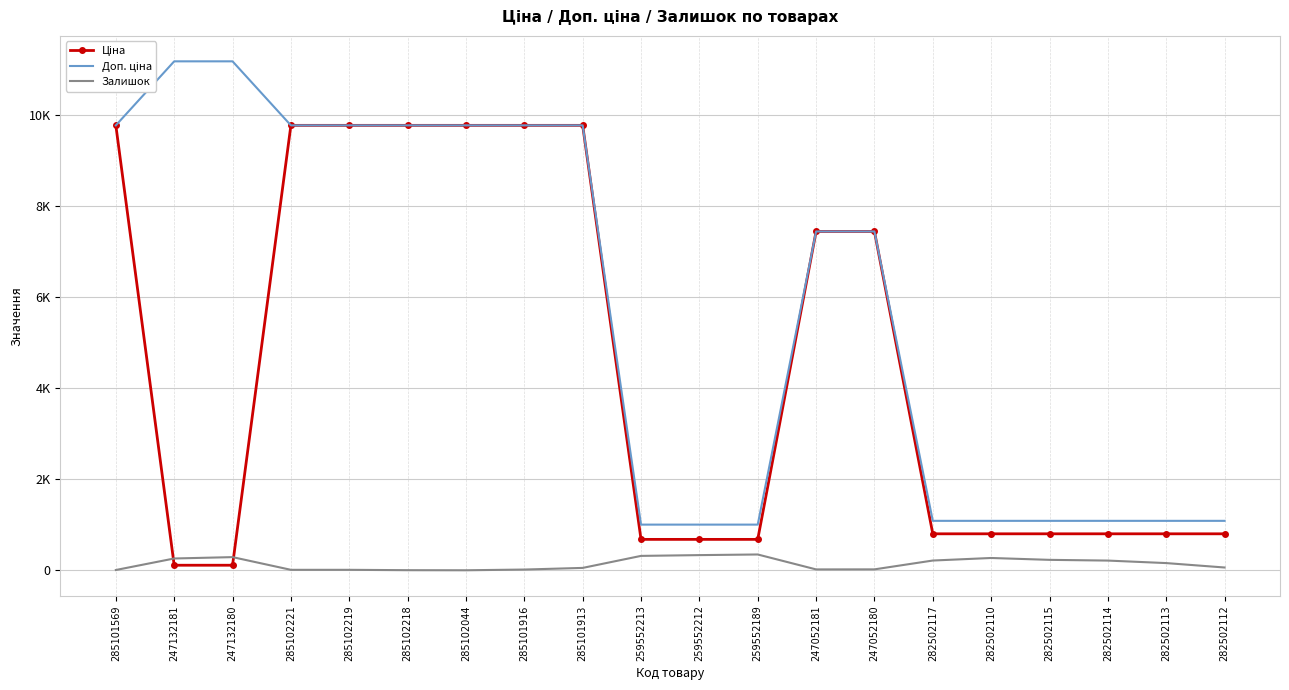

What position from the left is 282502110?

16